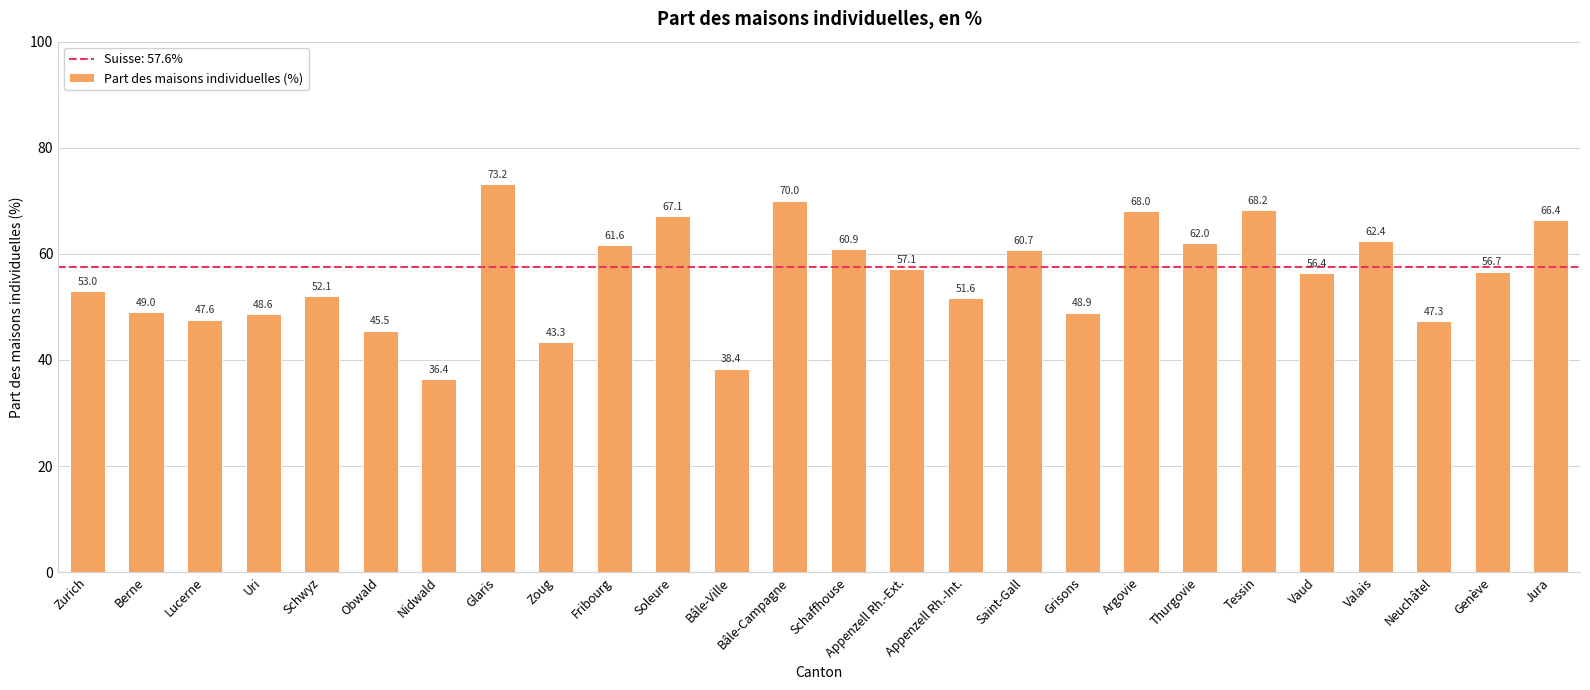

Between Neuchâtel and Bâle-Ville, which is larger?

Neuchâtel